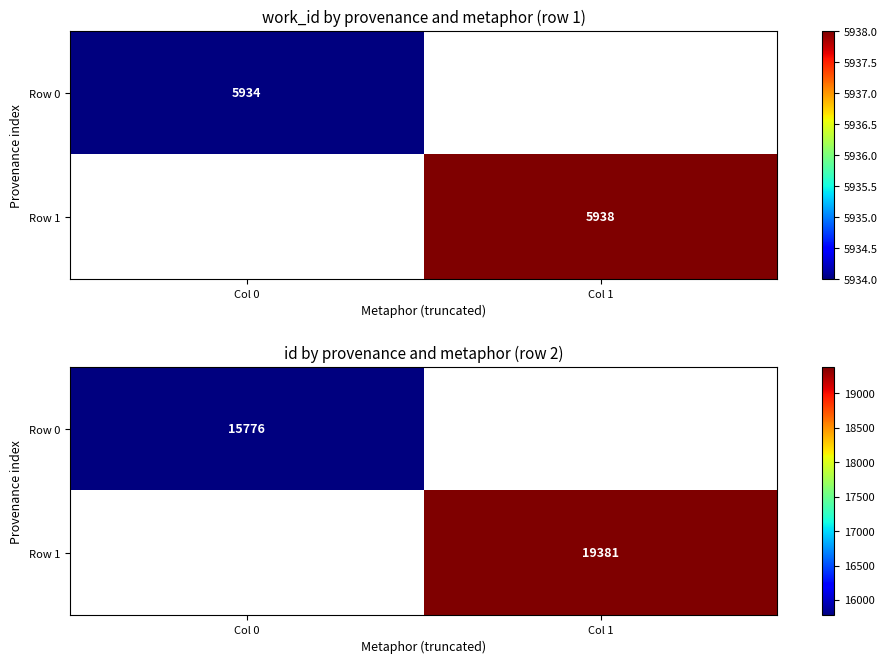

Rank the categories by Row 0 value from lowest to highest.

Col 0, Col 1